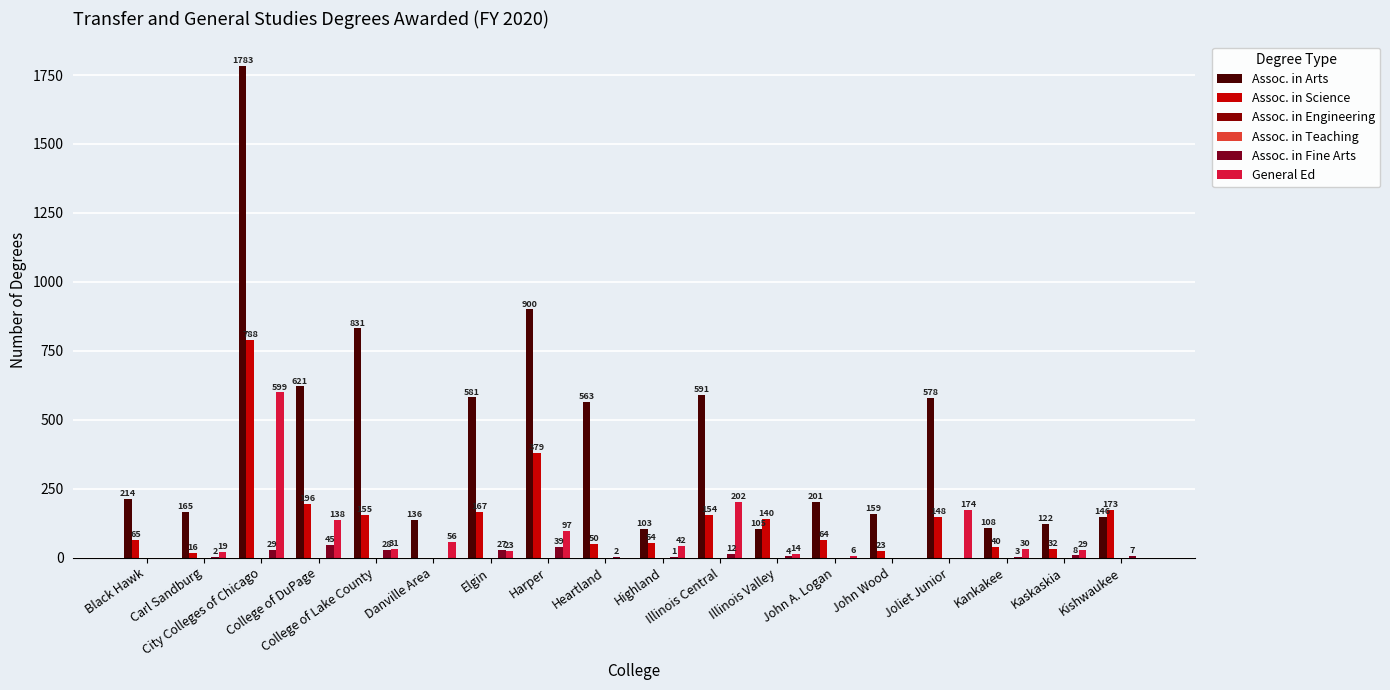

The value of Assoc. in Science at Illinois Valley is 28. True or false?

False